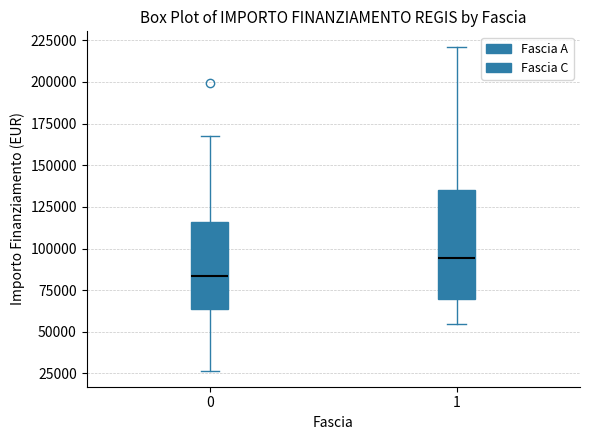

Where is the lower edge of the box at x = 0 on the y-axis? The values are not printed on the chart, so give them approximately, as read against the axis.

65000